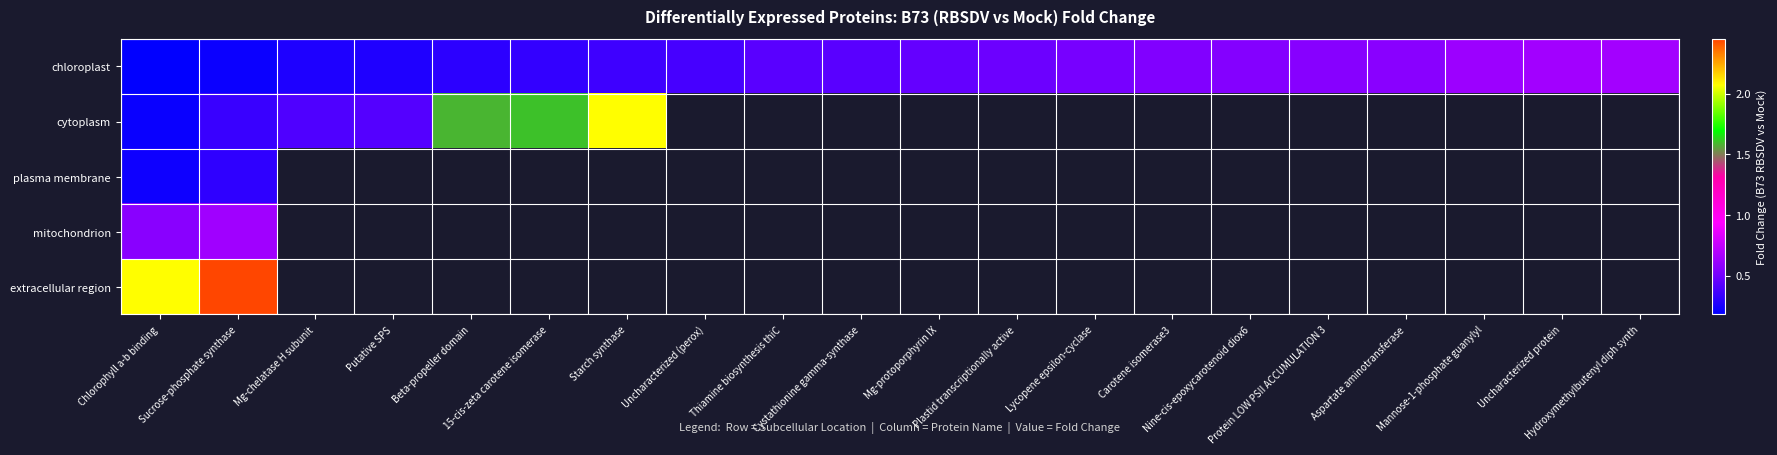

What is the difference between the maximum and minimum values in the plasma membrane series?

0.1